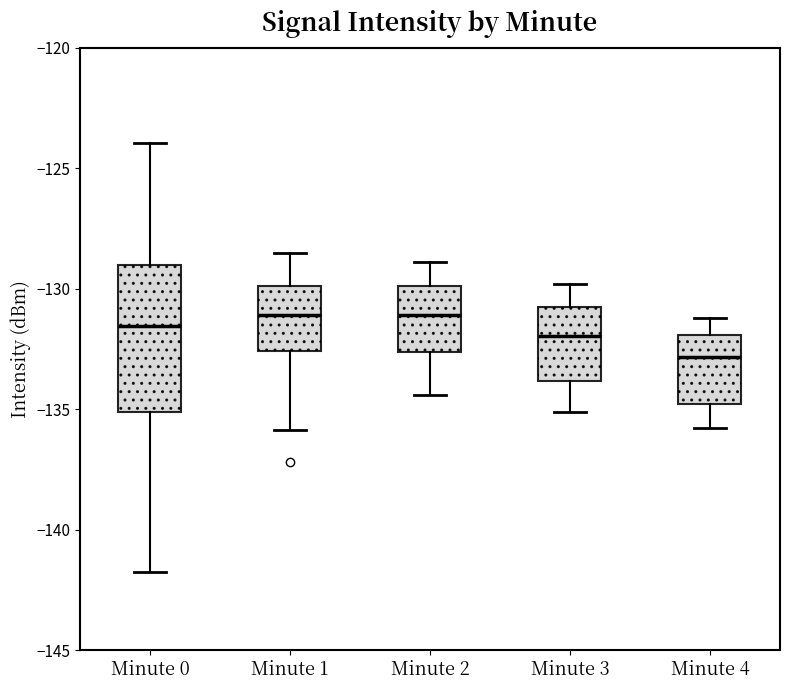

Where does the upper whisker of the box for Minute 0 end on the y-axis? The values are not printed on the chart, so give them approximately, as read against the axis.

-124.0